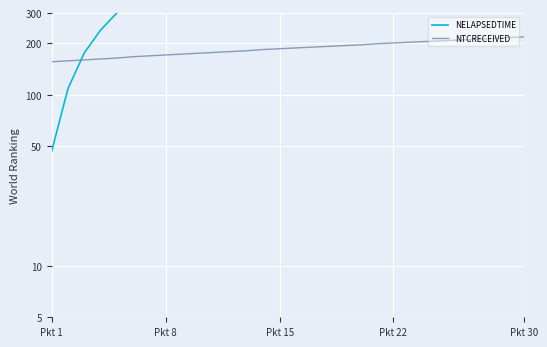

Where is NTCRECEIVED nearest to the value 187?

Pkt 15